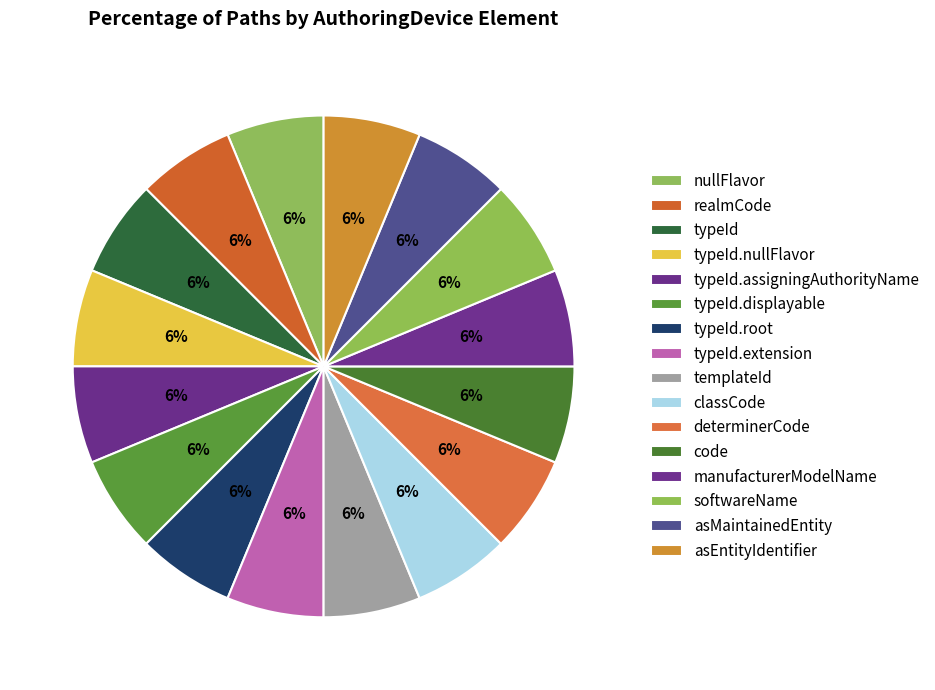

Count the number of slices in the pie.

16